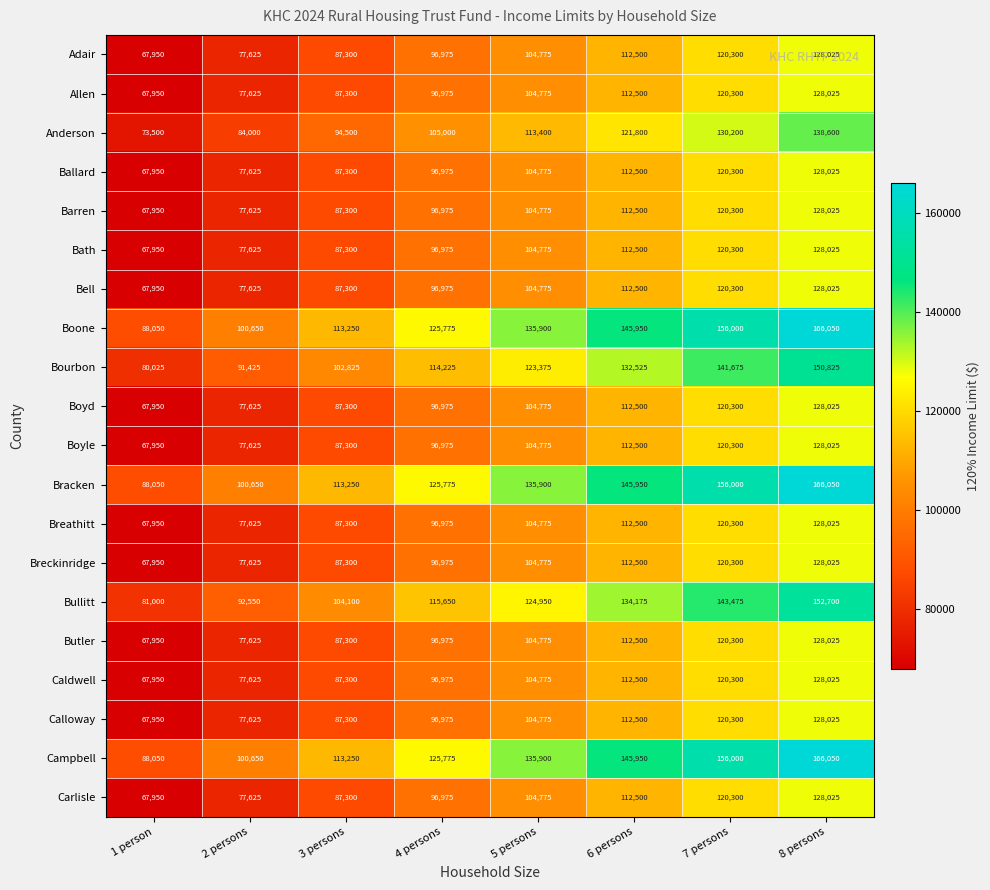

At which label is Anderson closest to 106050?

4 persons